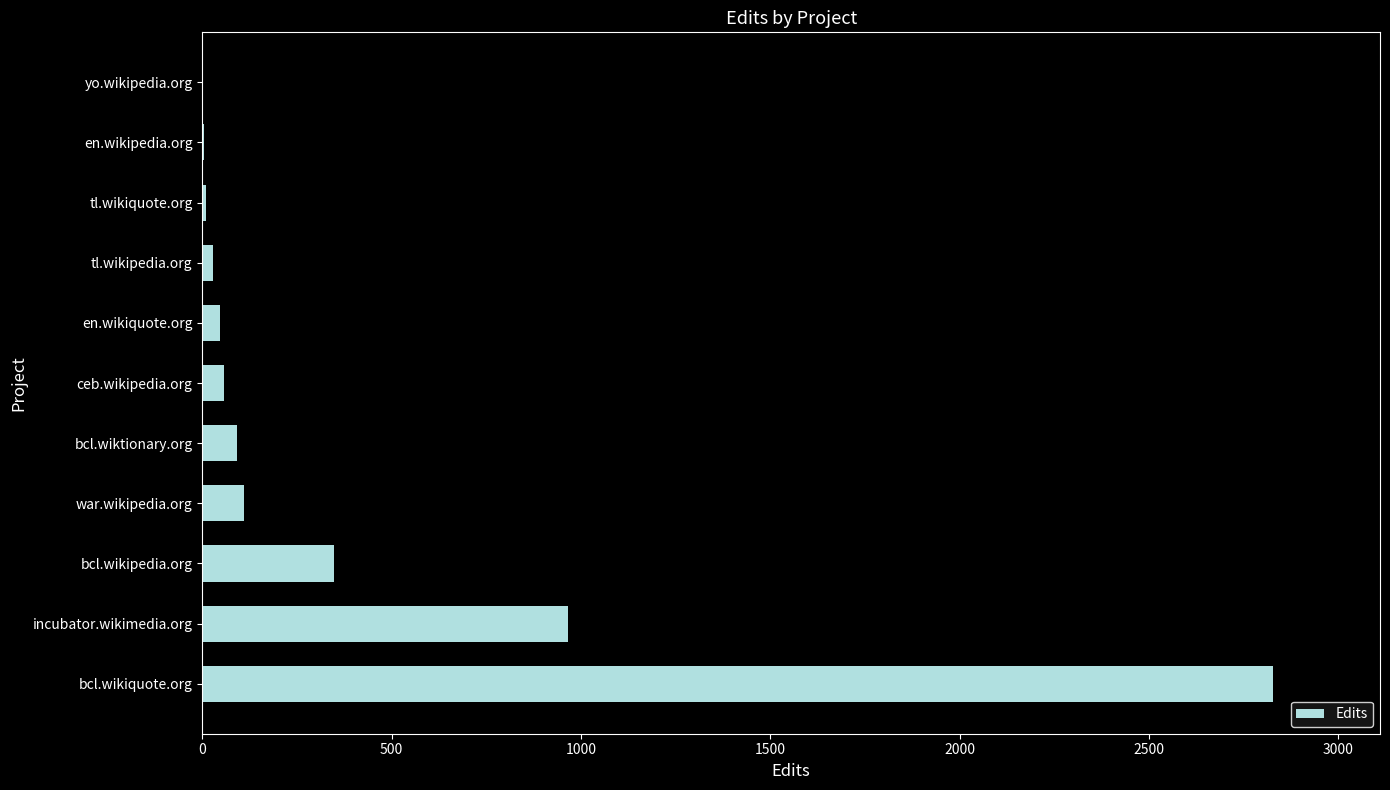

Between en.wikiquote.org and bcl.wikiquote.org, which is larger?

bcl.wikiquote.org